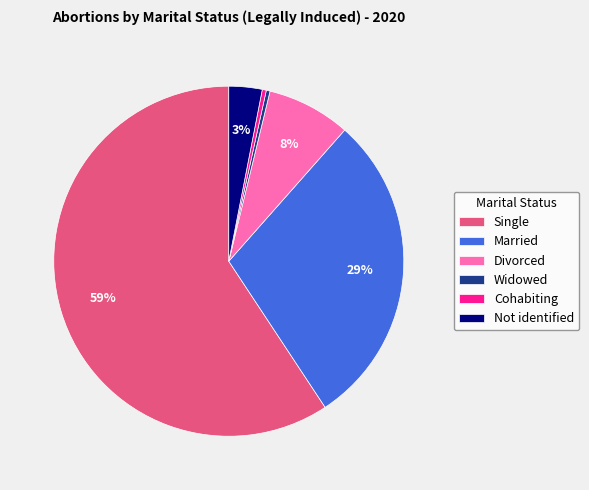

Which category accounts for the majority?

Single